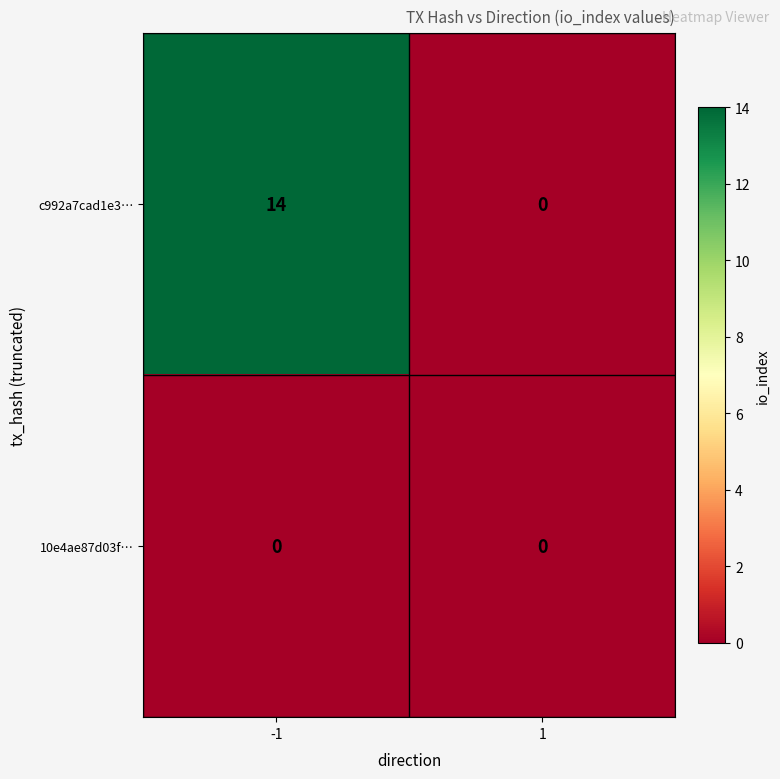

Reading left to right, extract all data points from this chart.

c992a7cad1e3…: -1=14	1=0
10e4ae87d03f…: -1=0	1=0